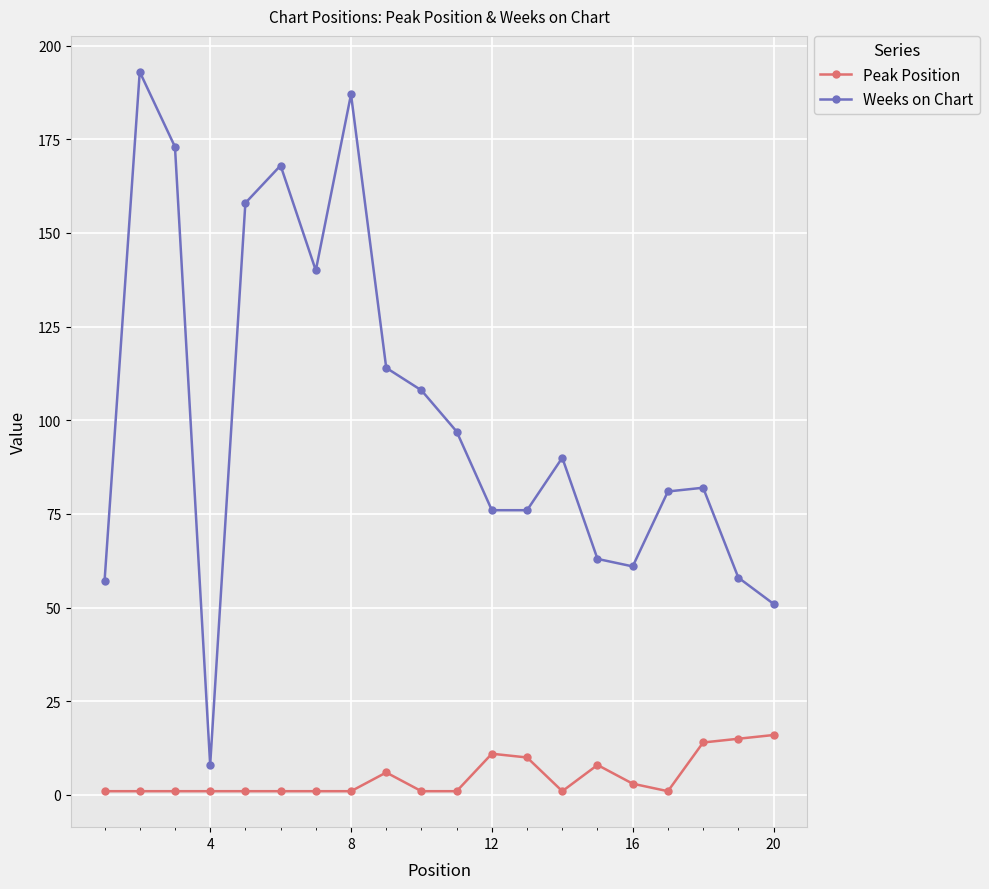

What is the maximum value shown in the chart?

193